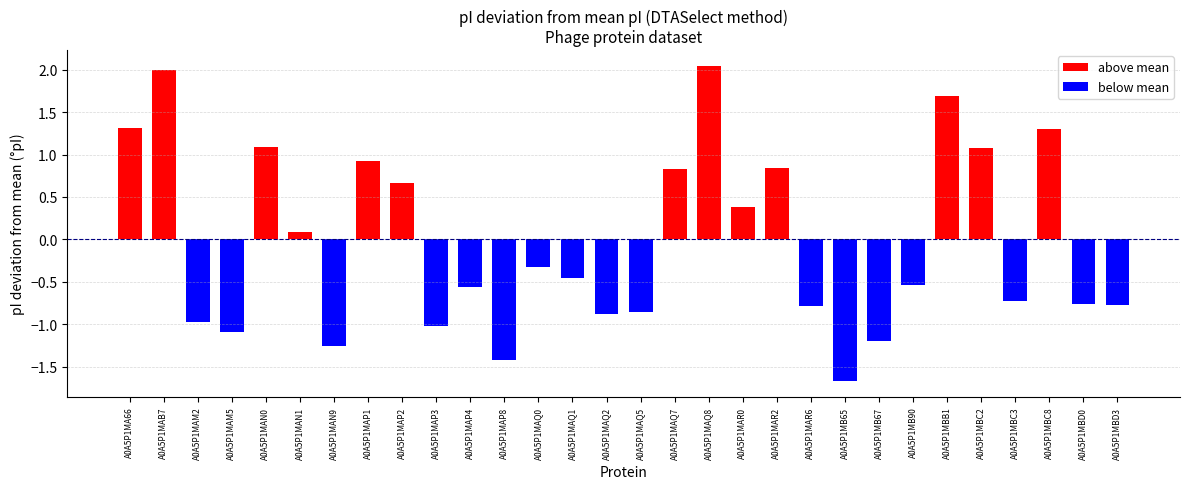

Which has a higher value, A0A5P1MAN9 or A0A5P1MAP4?

A0A5P1MAP4